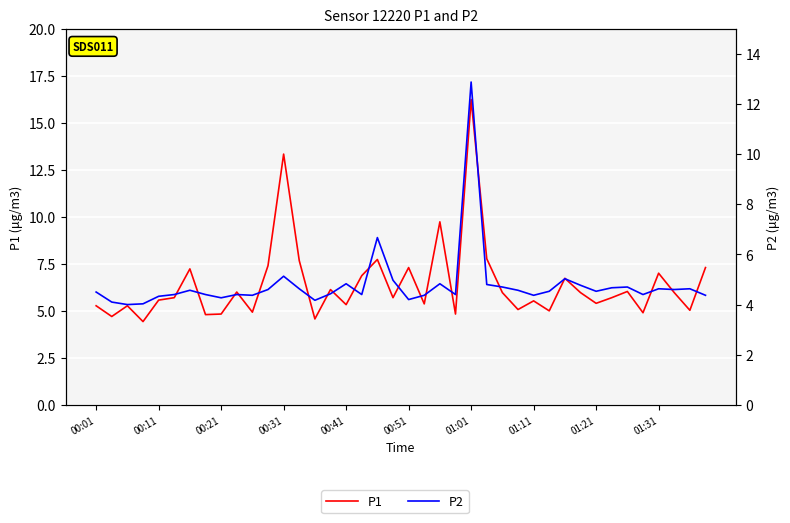

Reading right to left, transcribe all the data shown in this chart.

P1: 7.3	5.0	6.0	7.0	4.9	6.0	5.7	5.4	6.0	6.7	5.0	5.5	5.1	6.0	7.8	16.2	4.8	9.7	5.4	7.3	5.7	7.7	6.9	5.3	6.1	4.6	7.7	13.3	7.4	4.9	6.0	4.8	4.8	7.2	5.7	5.6	4.4	5.3	4.7	5.3
P2: 4.4	4.6	4.6	4.6	4.4	4.7	4.7	4.5	4.8	5.0	4.5	4.4	4.6	4.7	4.8	12.9	4.4	4.8	4.4	4.2	5.0	6.7	4.4	4.8	4.4	4.2	4.6	5.1	4.6	4.4	4.4	4.3	4.4	4.6	4.4	4.3	4.0	4.0	4.1	4.5